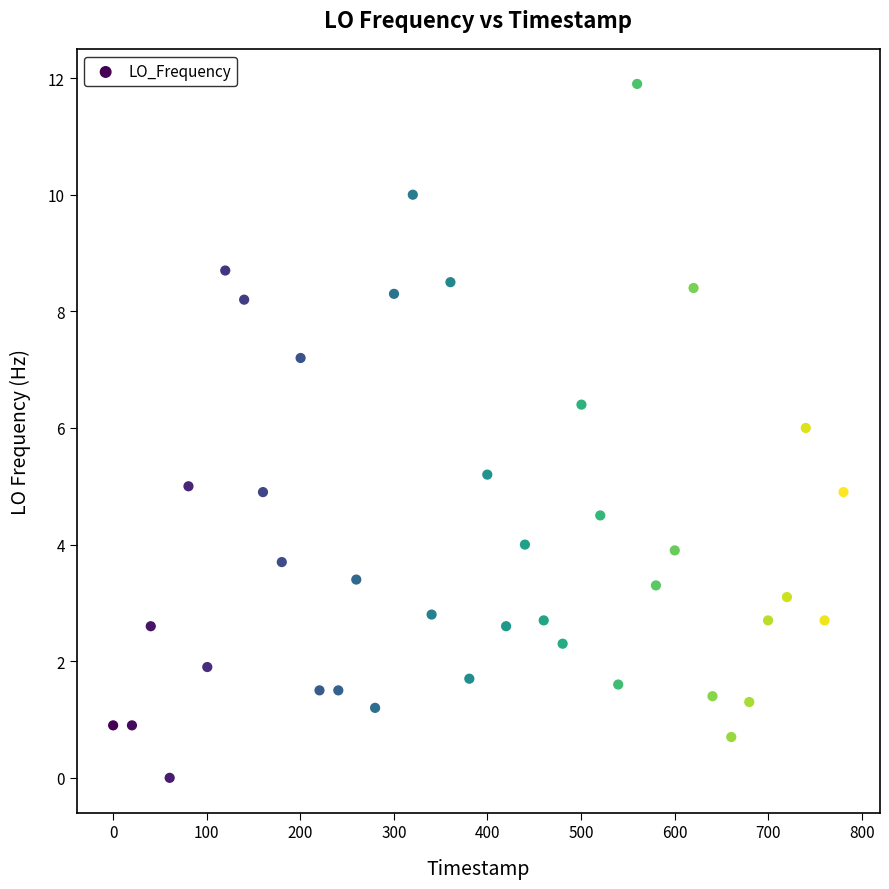

What is the range of X values (max minus min)?

780.4